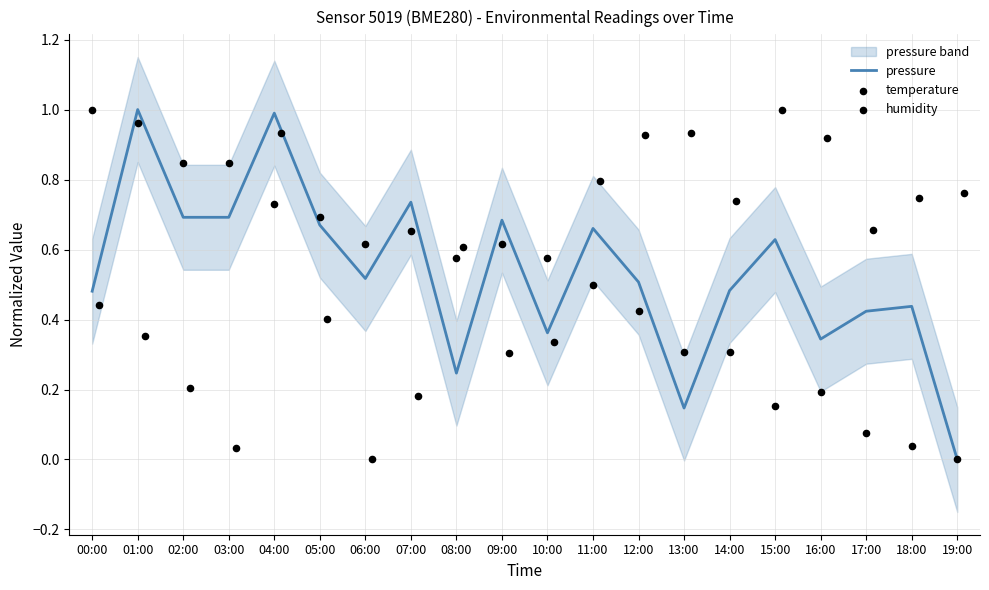

Which series contains the lowest Y value?

pressure